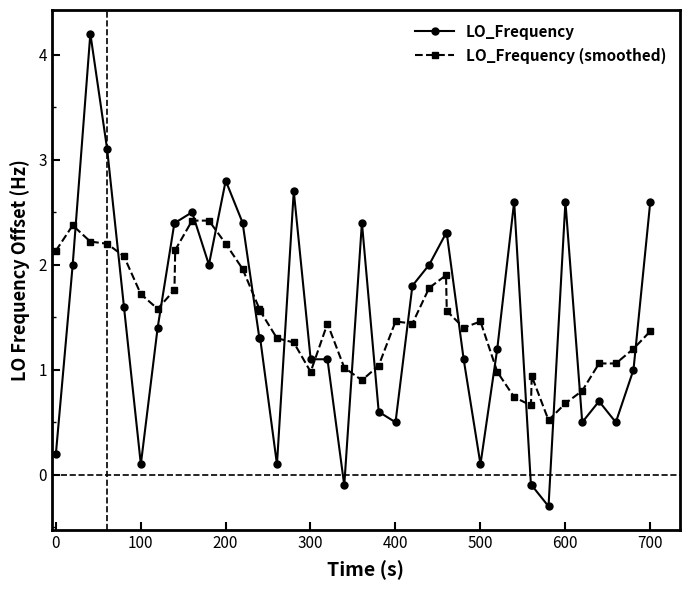

True or false: LO_Frequency has more than 2 interior local peaks.

True